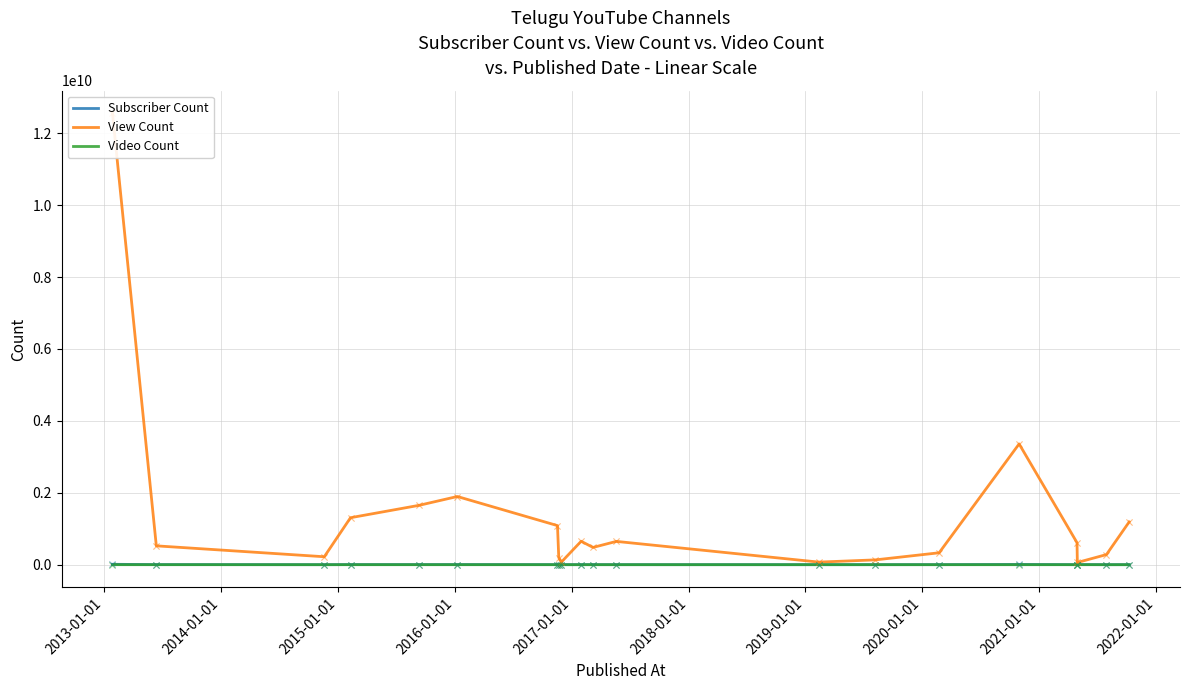

Is the value of Video Count at 2014-01-01 greater than the value of Subscriber Count at 18?

No